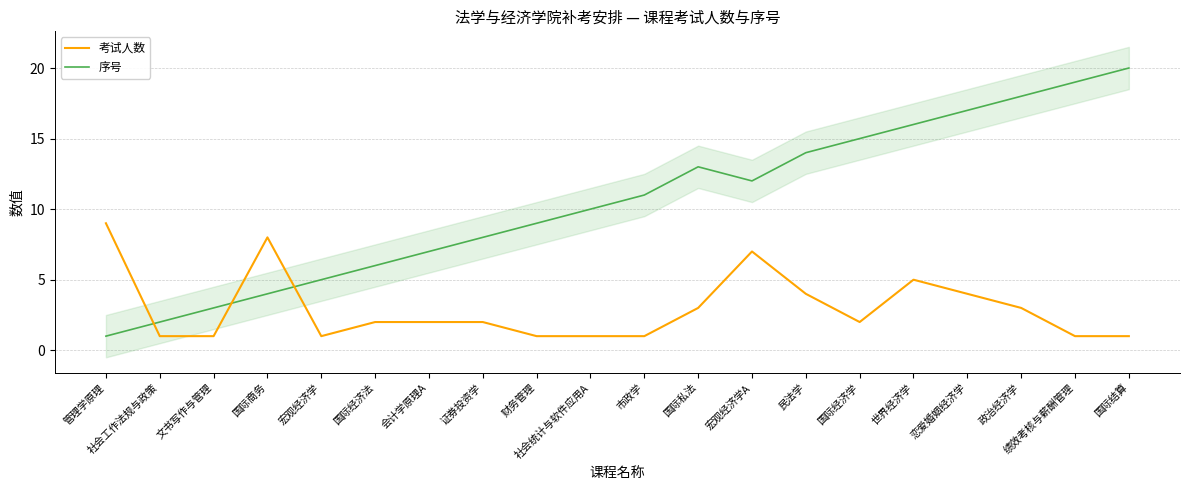

Reading left to right, list all the values displayed in this chart.

考试人数: 9	1	1	8	1	2	2	2	1	1	1	3	7	4	2	5	4	3	1	1
序号: 1	2	3	4	5	6	7	8	9	10	11	13	12	14	15	16	17	18	19	20